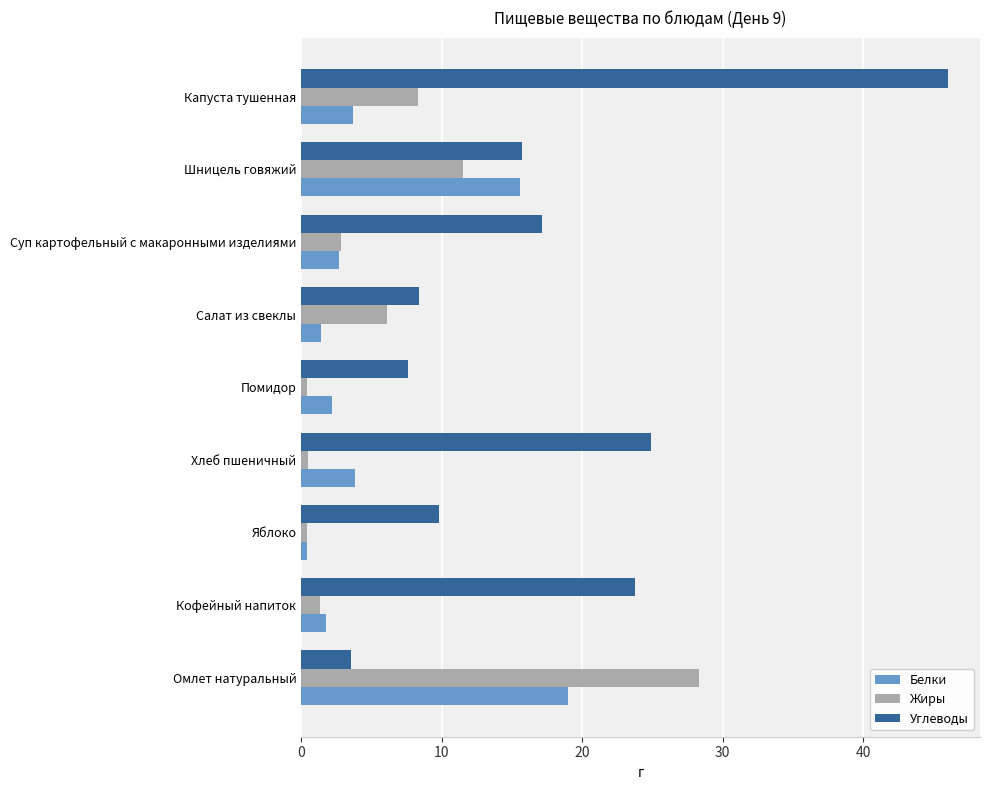

The Белки series shows 1.8 at Кофейный напиток. True or false?

True